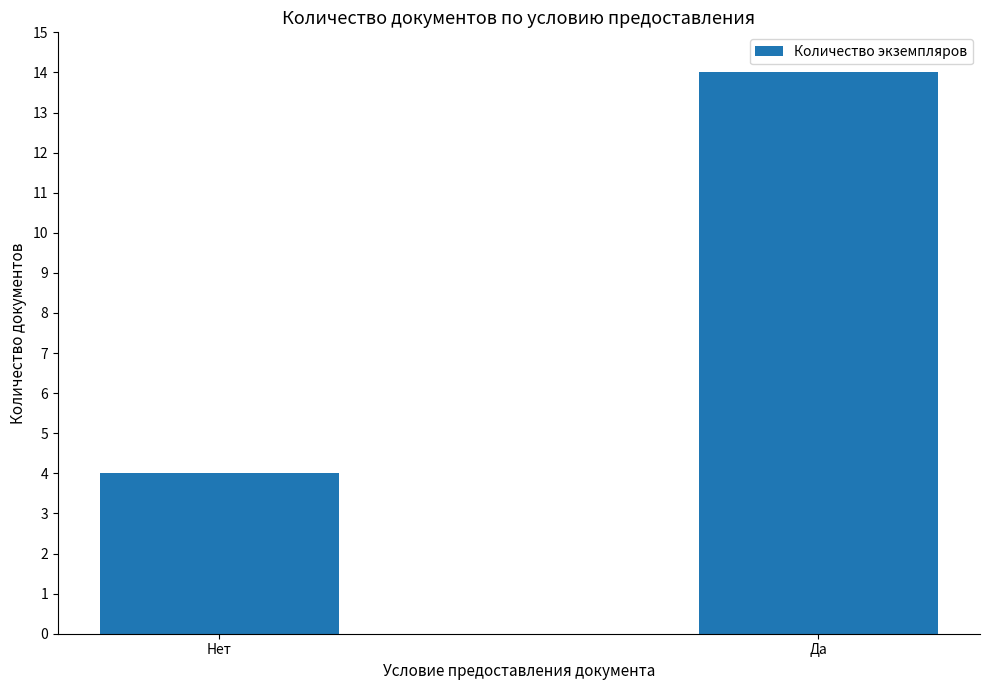

What is the difference between the maximum and minimum values?

10